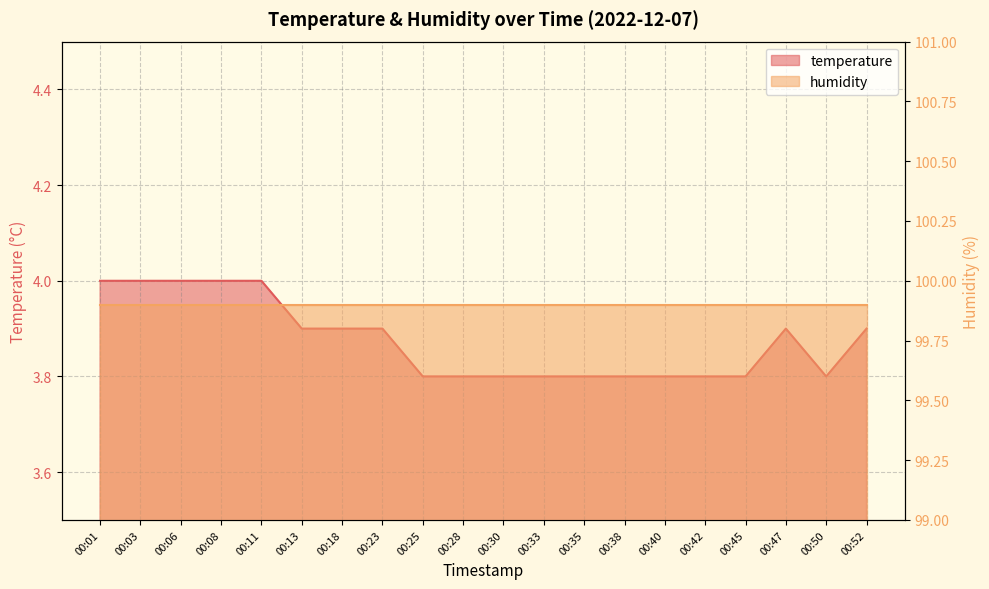

At which category does the data reach its first local peak?

00:47